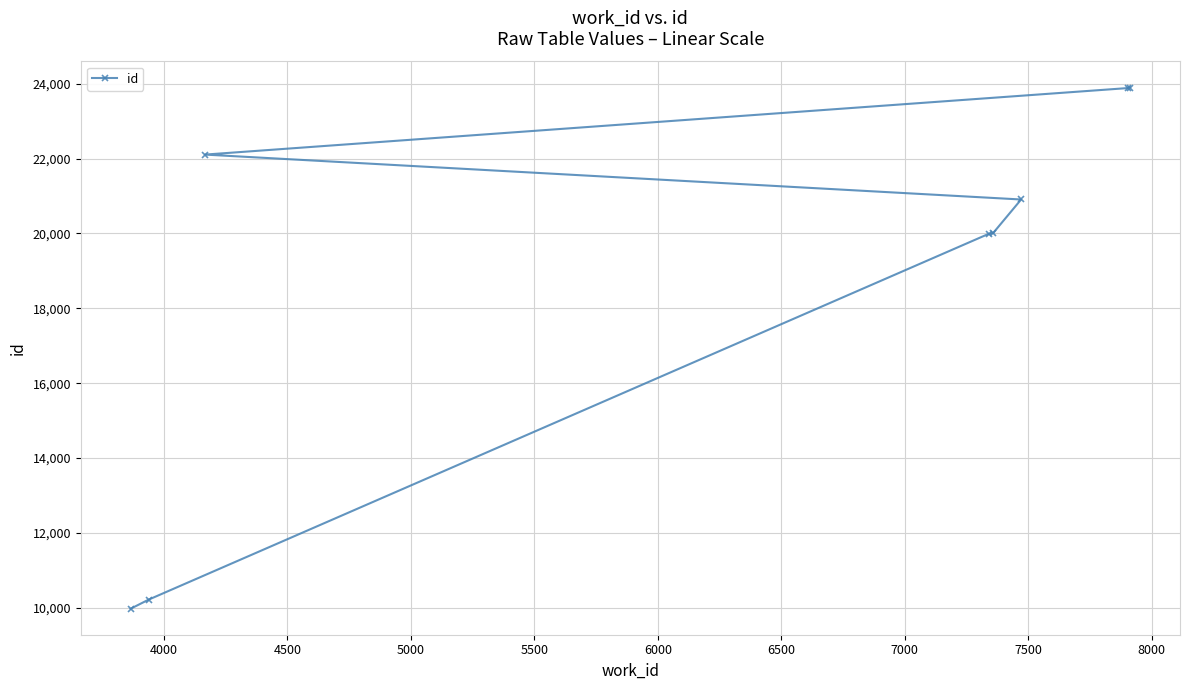

What is the value of the 1st point from the left?

9975